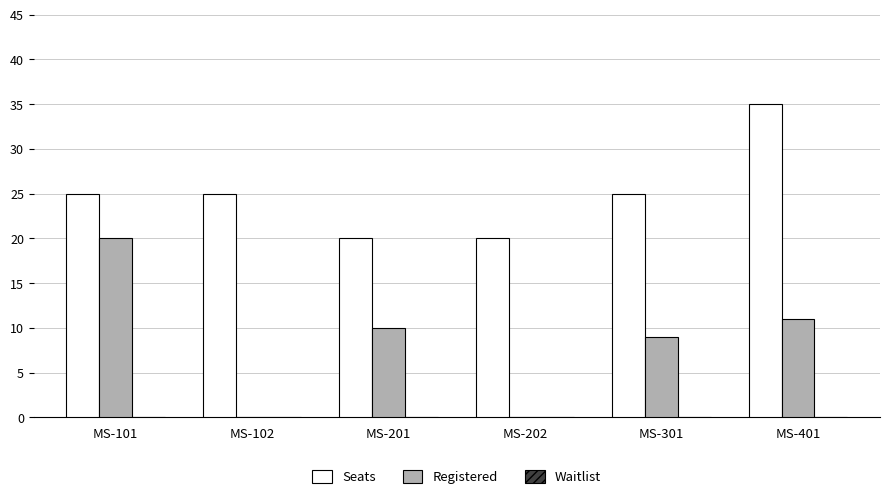

The value of Seats at MS-102 is 25. True or false?

True